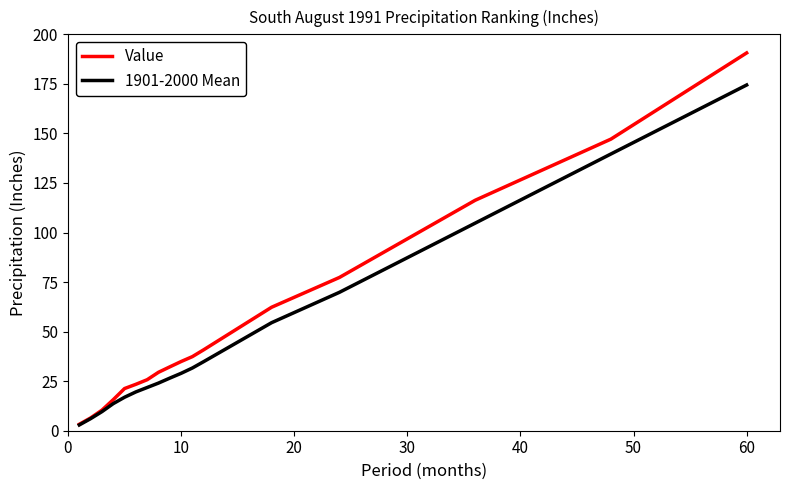

Rank the series by their maximum value, from lowest to highest.

1901-2000 Mean, Value